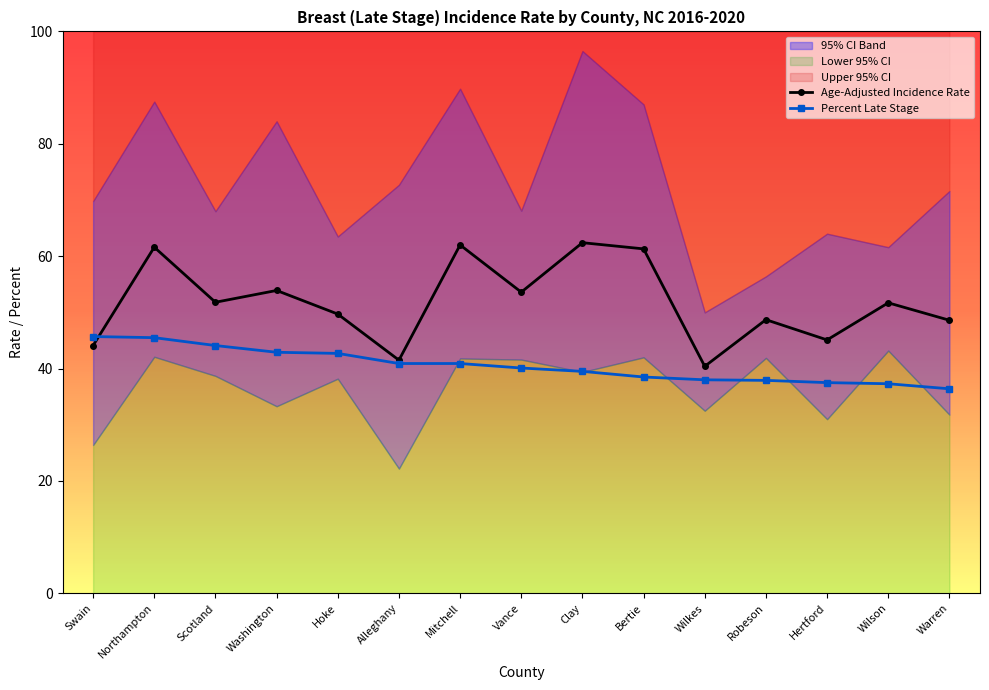

What position from the right is Northampton?

14